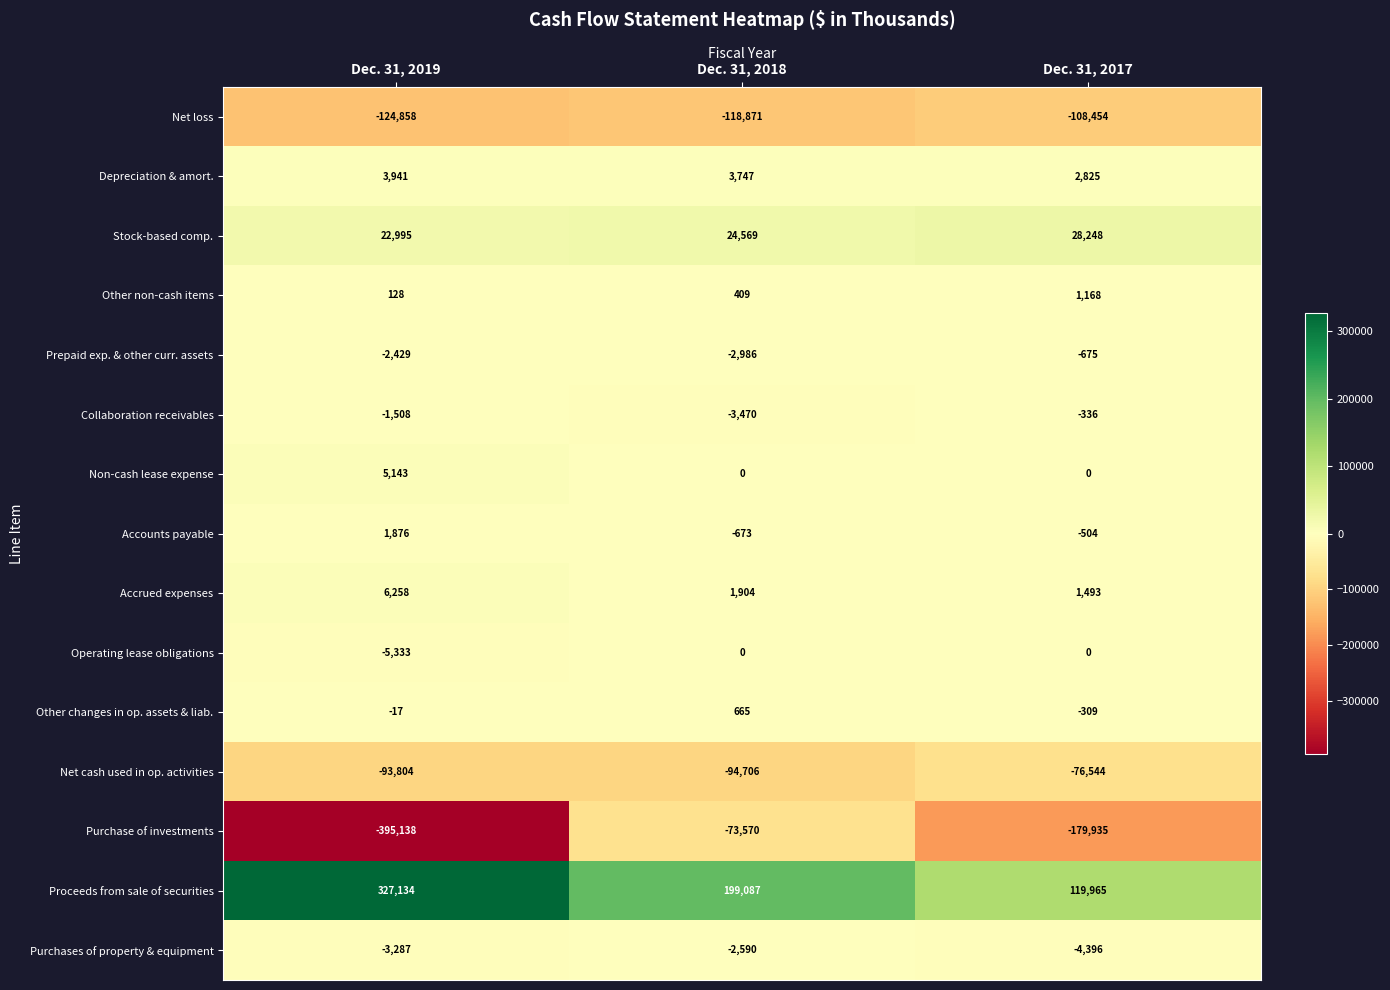

What is the difference between the maximum and minimum values in the Proceeds from sale of securities series?

207169